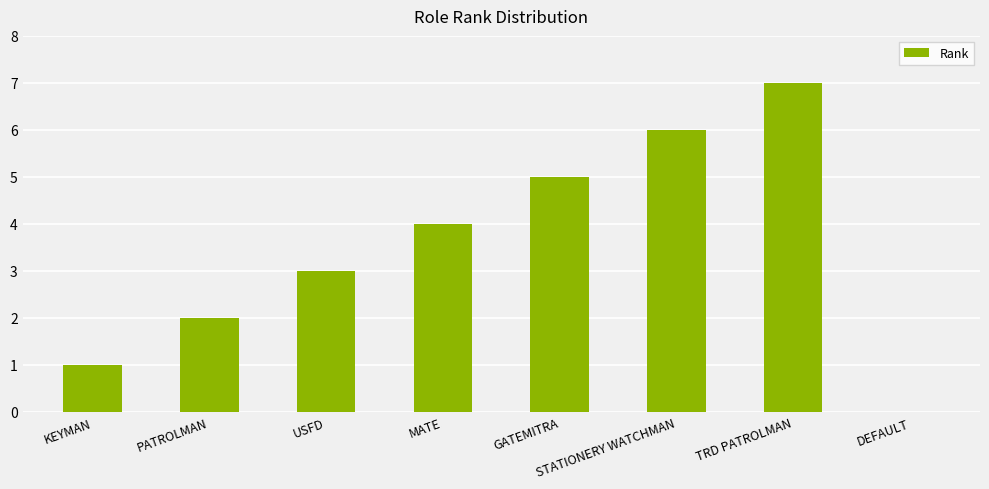

What is the sum of the values at MATE and KEYMAN?

5